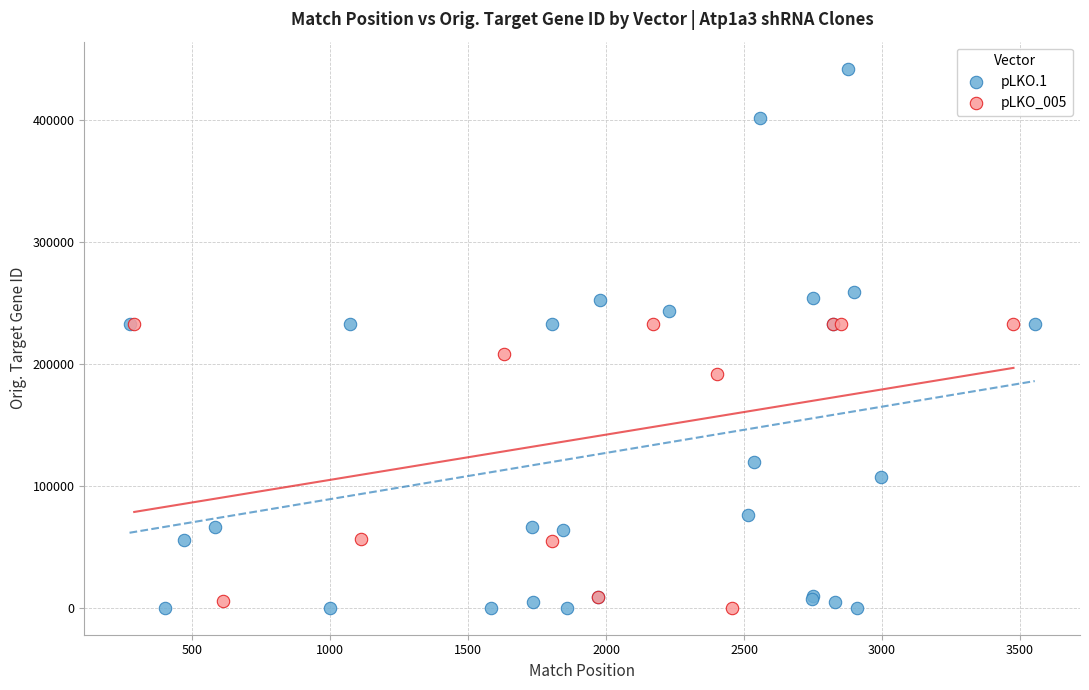

Which series has the largest Y range (max minus min)?

pLKO.1